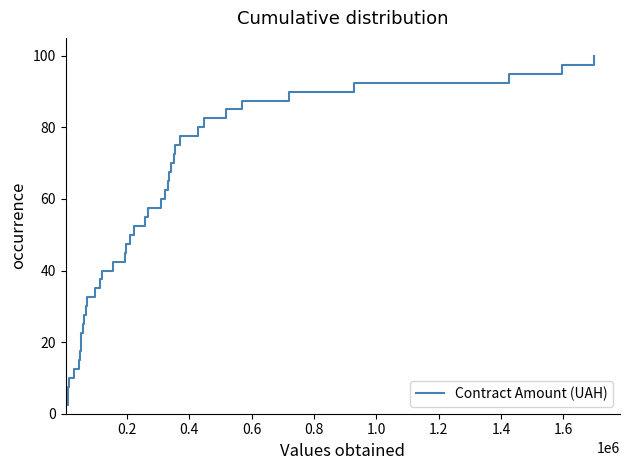

What is the difference between the maximum and minimum values?

97.5